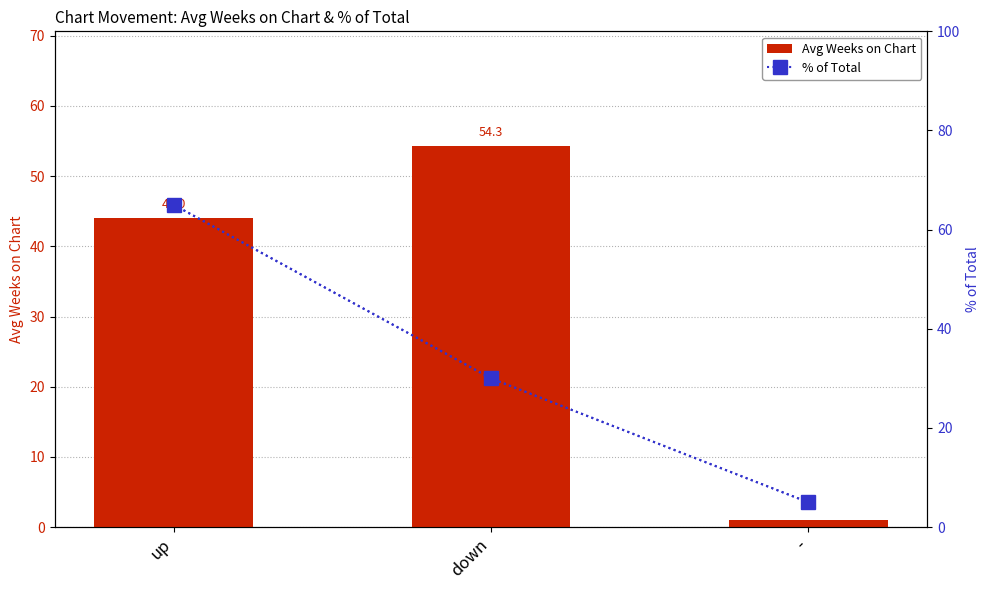

What are all the series names shown in the legend?

Avg Weeks on Chart, % of Total